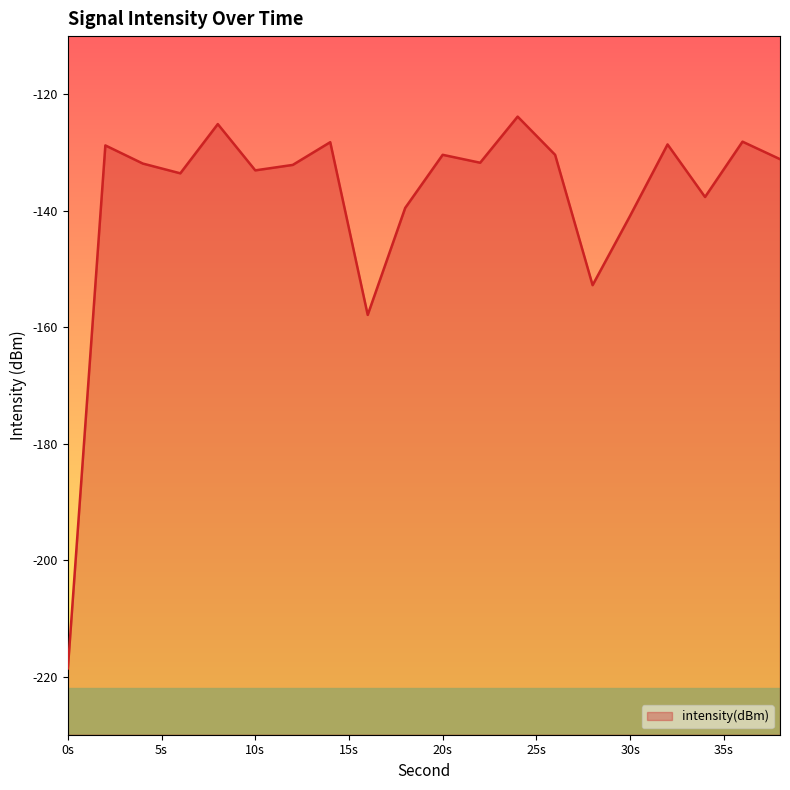

At which label does the data first exceed -131?

2